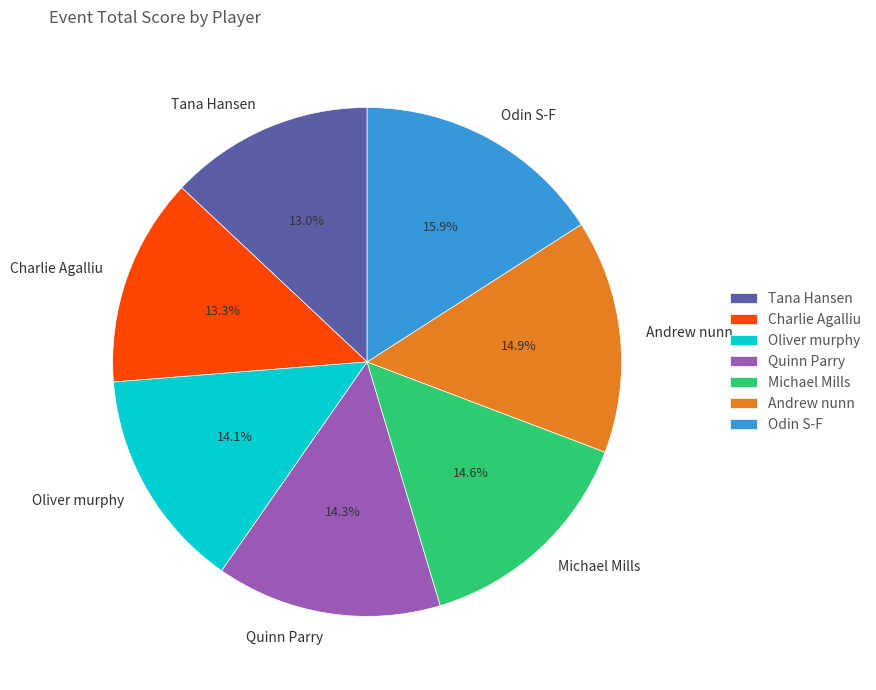

How many slices are in this pie chart?

7